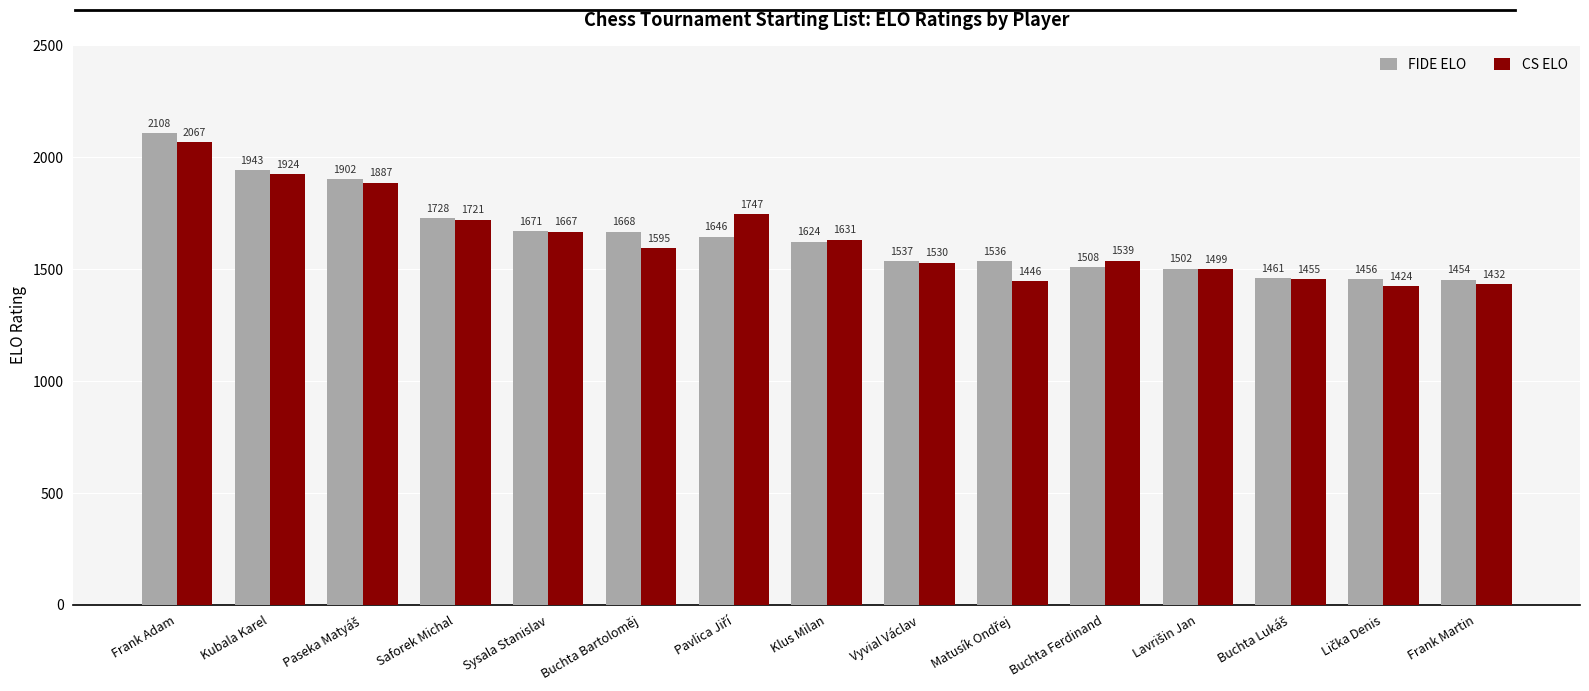

How many values in the FIDE ELO series are below 1624?

7